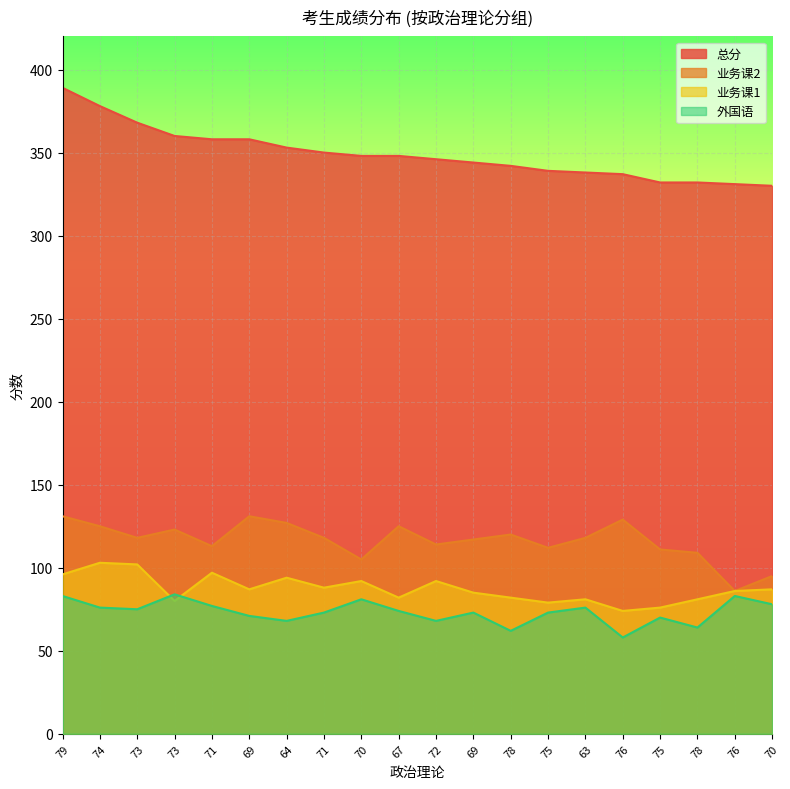

Where is the first local maximum for 外国语?

73